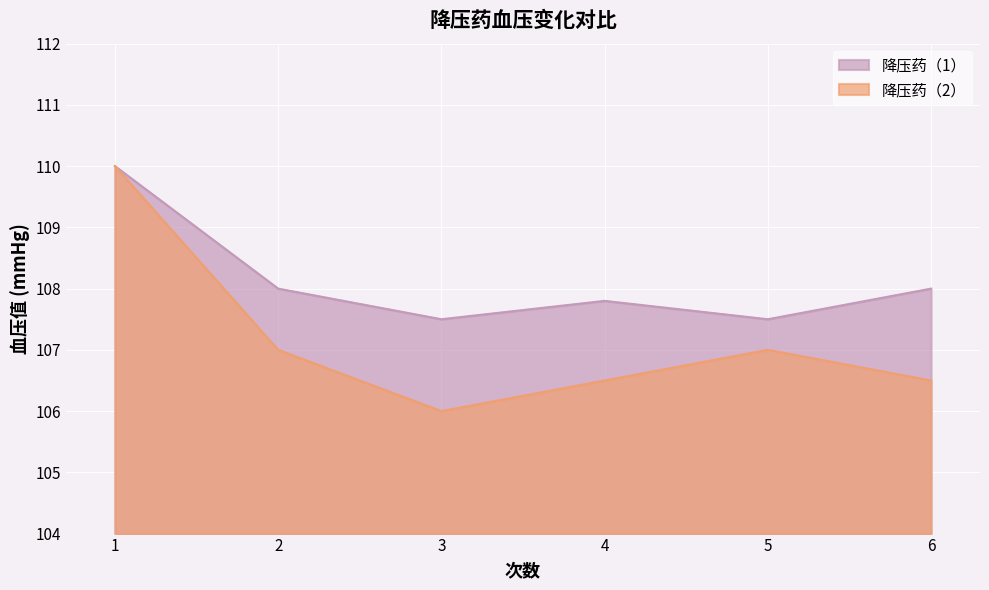

Reading right to left, extract all data points from this chart.

降压药（1）: 108.0	107.5	107.8	107.5	108.0	110.0
降压药（2）: 106.5	107.0	106.5	106.0	107.0	110.0